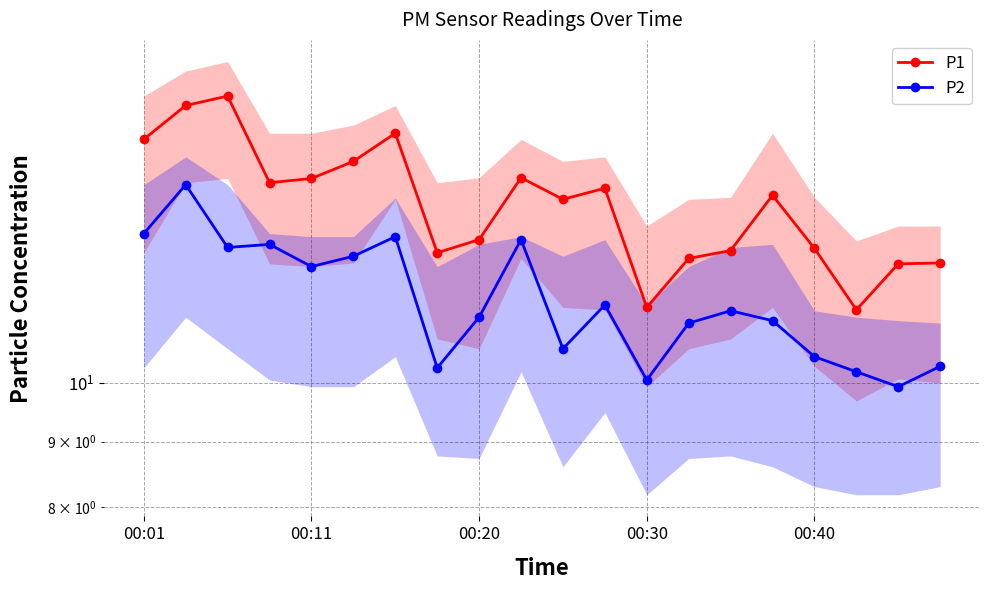

How many lines are shown in the chart?

2